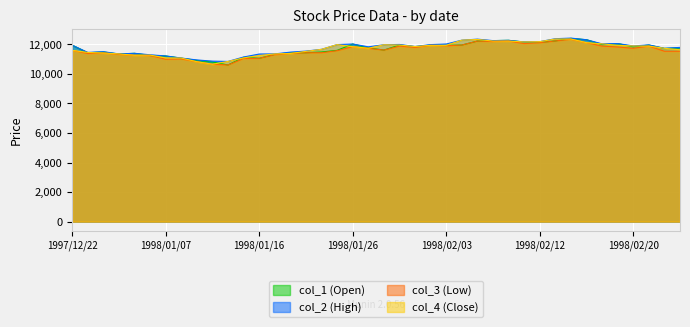

How many values in the col_3 (Low) series exceed 11620?

19